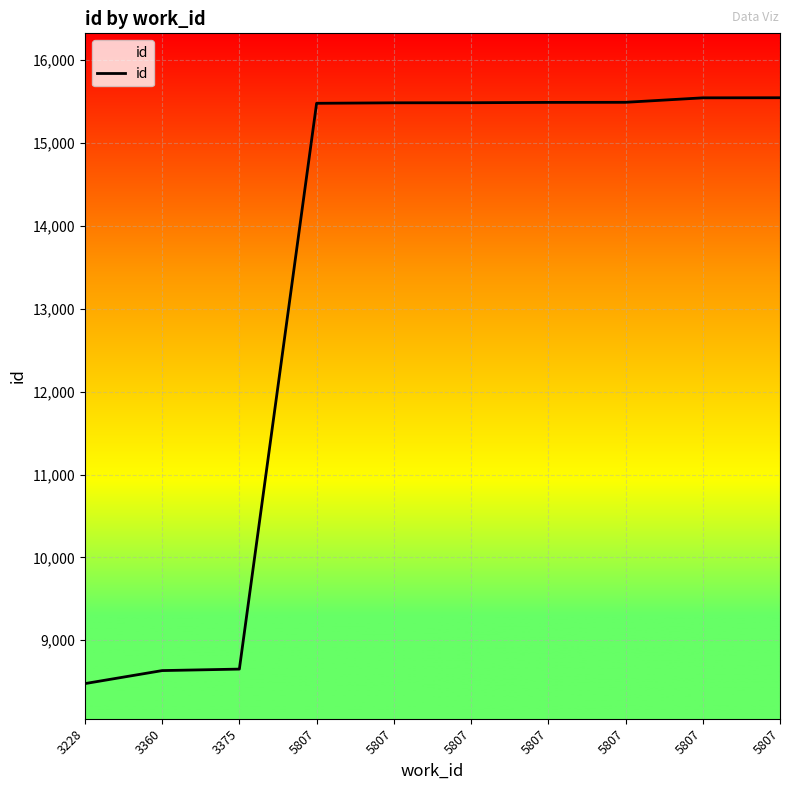

Reading left to right, transcribe all the data shown in this chart.

3228=8477	3360=8634	3375=8652	5807=15479	5807=15485	5807=15486	5807=15490	5807=15491	5807=15545	5807=15546